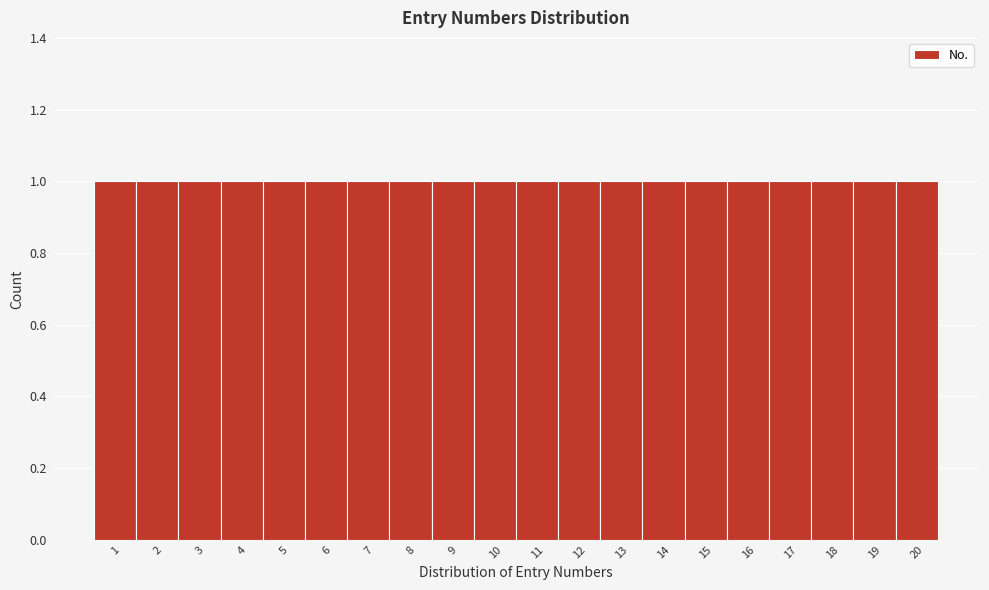

Reading left to right, list every bar in this chart as the range it spans on the x-axis followed by its height. The values are not printed on the chart, so give them approximately, as read against the axis.

0.5 to 1.5: 1
1.5 to 2.5: 1
2.5 to 3.5: 1
3.5 to 4.5: 1
4.5 to 5.5: 1
5.5 to 6.5: 1
6.5 to 7.5: 1
7.5 to 8.5: 1
8.5 to 9.5: 1
9.5 to 10.5: 1
10.5 to 11.5: 1
11.5 to 12.5: 1
12.5 to 13.5: 1
13.5 to 14.5: 1
14.5 to 15.5: 1
15.5 to 16.5: 1
16.5 to 17.5: 1
17.5 to 18.5: 1
18.5 to 19.5: 1
19.5 to 20.5: 1